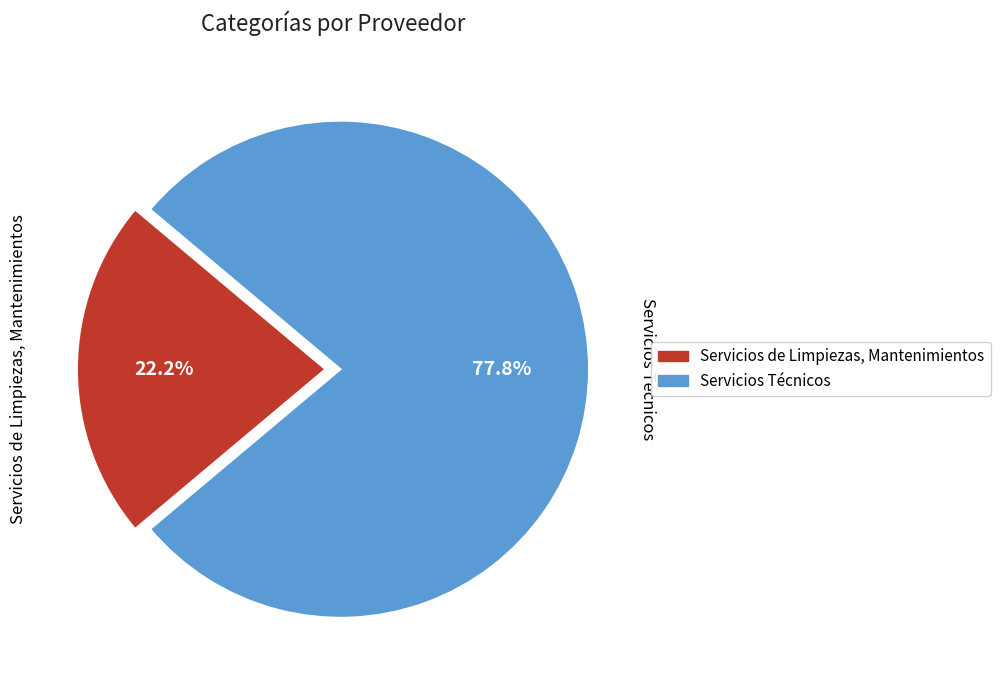

Which category has the biggest portion of the pie?

Servicios Técnicos